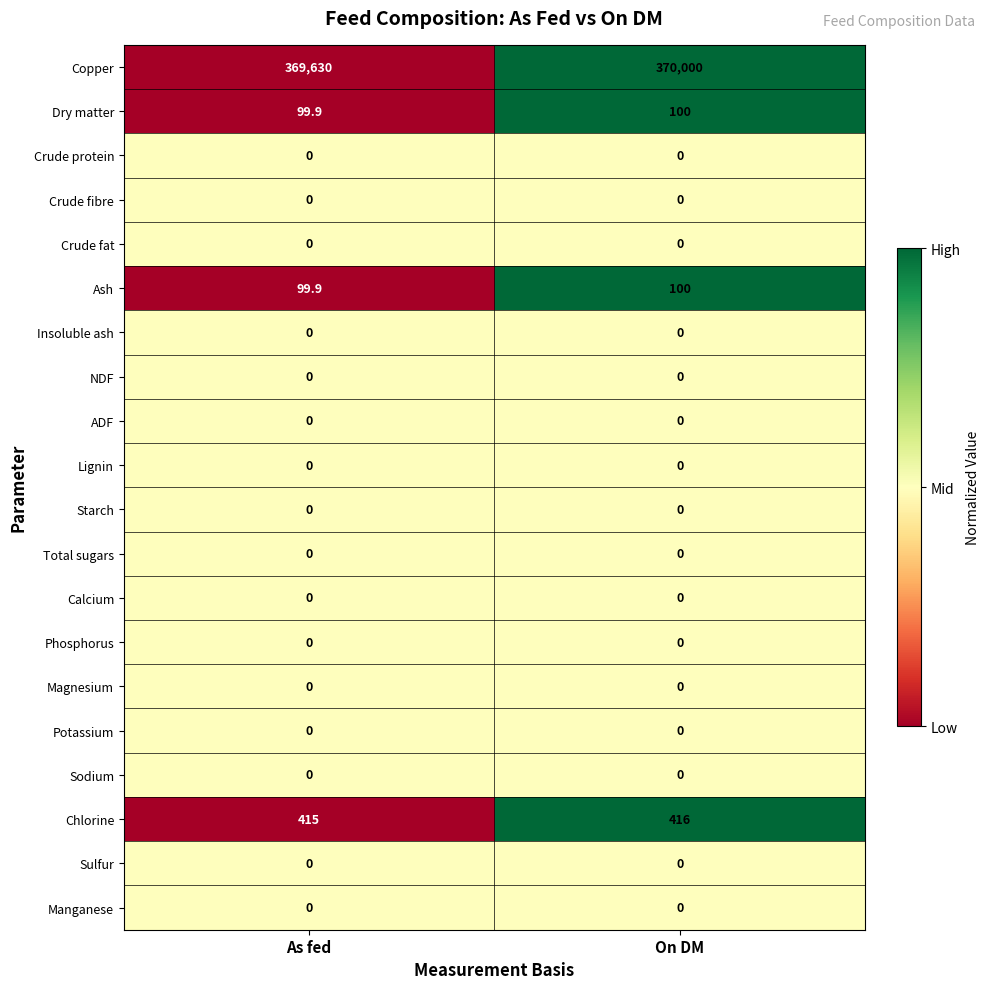

Which series has the largest total across all categories?

Copper